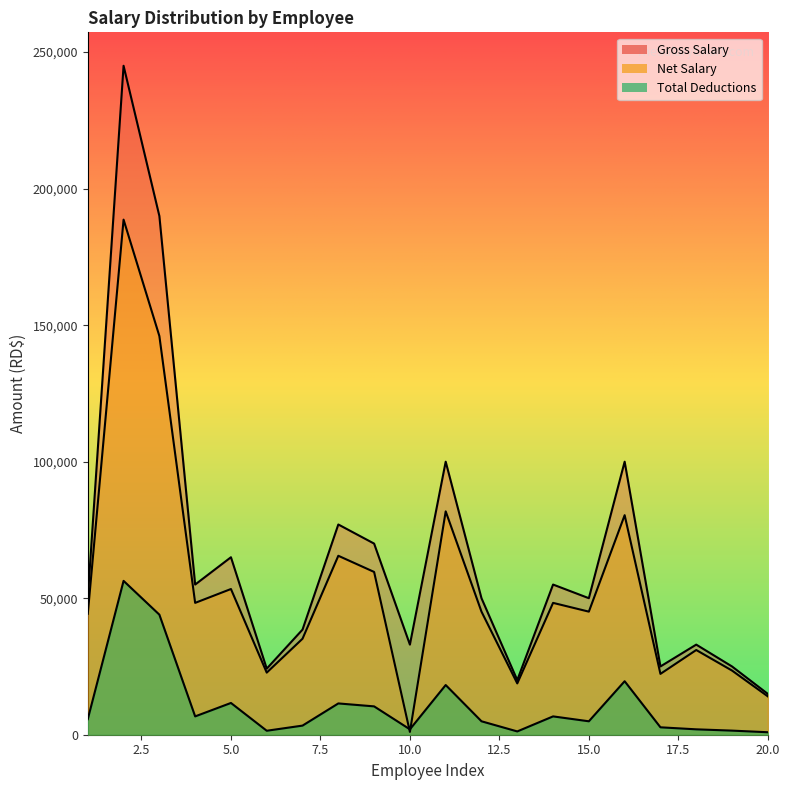

Reading left to right, extract all data points from this chart.

Gross Salary: 50000.0	245000.0	190000.0	55000.0	65000.0	24200.0	38500.0	77000.0	70000.0	33000.0	100000.0	50000.0	20000.0	55000.0	50000.0	100000.0	25000.0	33000.0	25000.0	14960.0
Total Deductions: 5705.9	56347.4	43976.5	6713.1	11634.6	1455.2	3339.3	11461.2	10381.8	1975.3	18197.7	4920.7	1207.0	6713.1	4920.7	19593.8	2716.0	1975.3	1502.5	909.1
Net Salary: 44294.1	188652.6	146023.5	48286.9	53365.4	22744.8	35160.0	65538.8	59618.2	1024.7	81802.4	45079.3	18793.0	48286.9	45079.3	80406.2	22284.0	31024.7	23497.5	14050.9